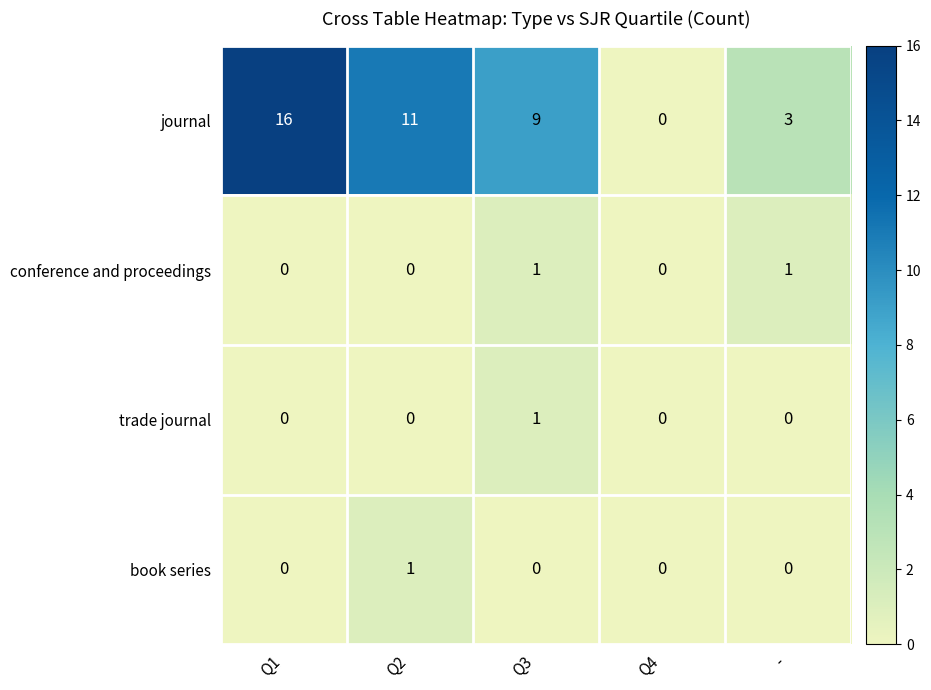

What is the difference between the second highest and second lowest values in the journal series?

8